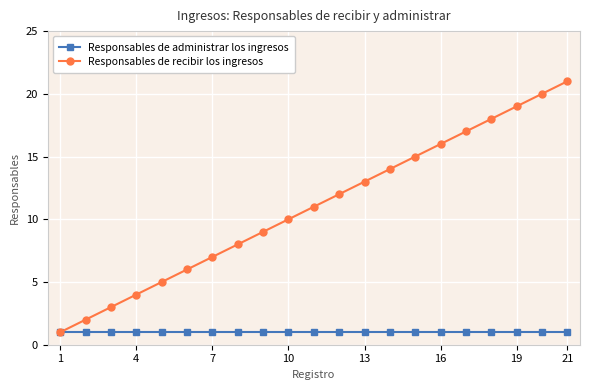

Which series has the widest spread of values?

Responsables de recibir los ingresos